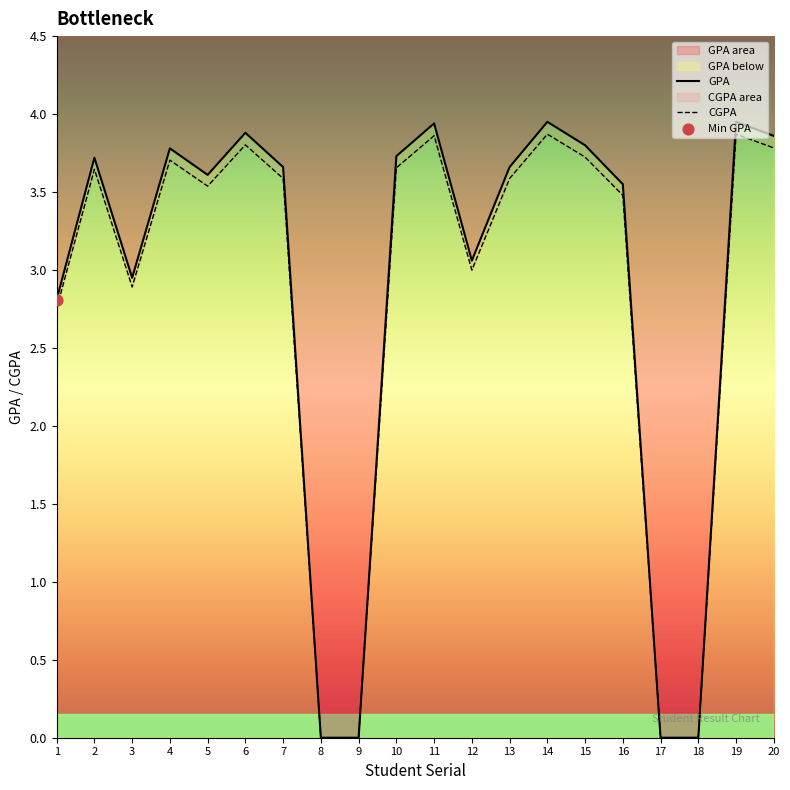

What is the total value across all series at 11?

7.8